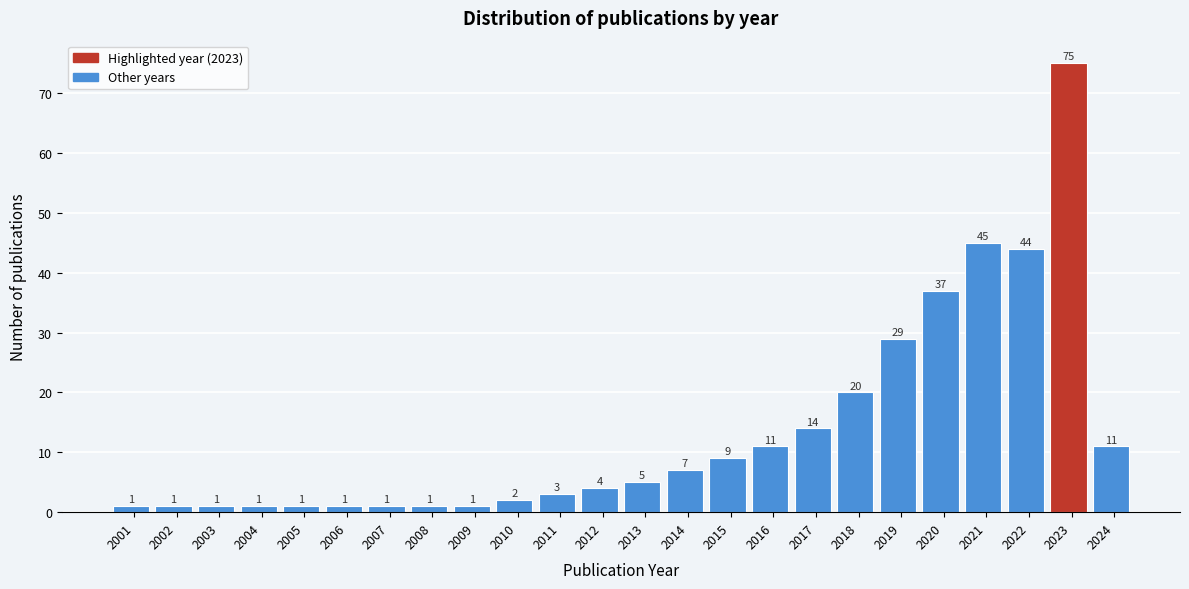

Reading left to right, list all the values displayed in this chart.

1	1	1	1	1	1	1	1	1	2	3	4	5	7	9	11	14	20	29	37	45	44	75	11